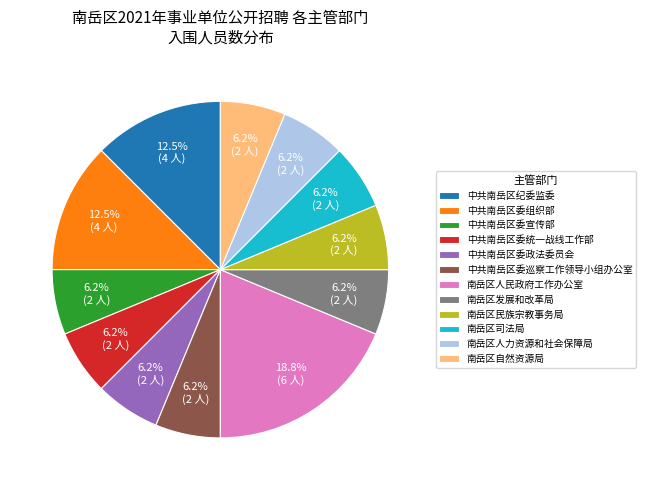

Is it true that 南岳区人力资源和社会保障局 is 16% of the pie?

False